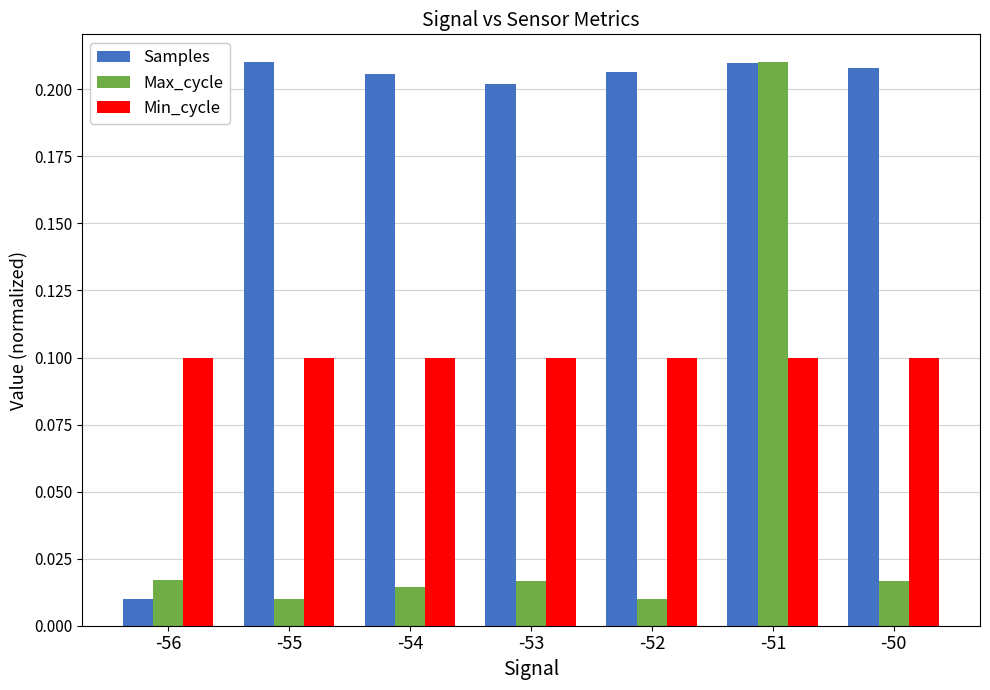

Which series changed the most between -56 and -54?

Samples